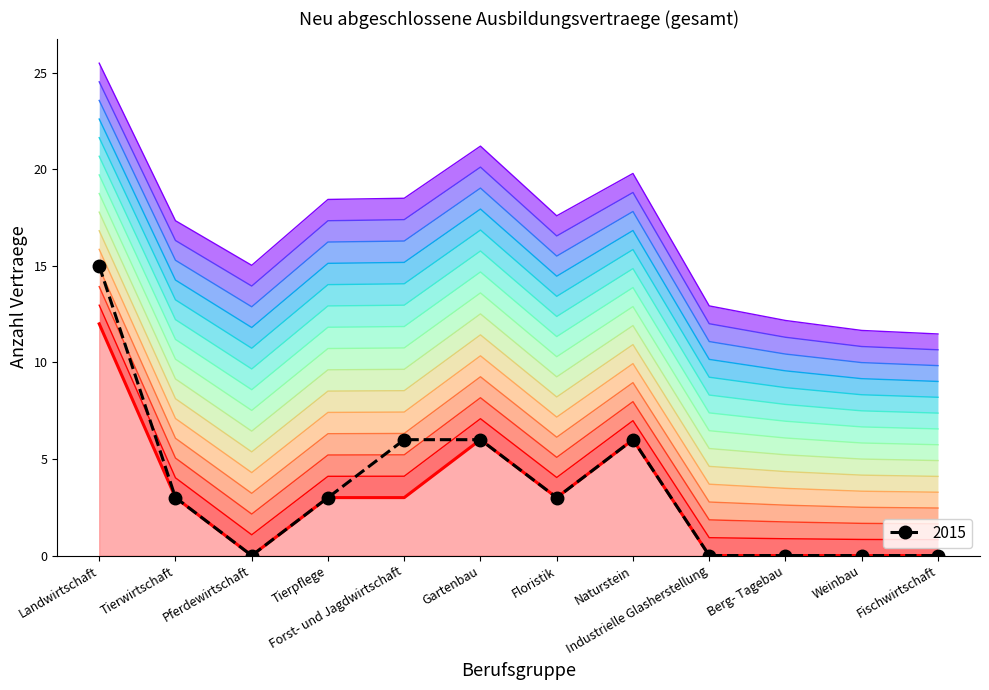

At which label is the value closest to 7?

Forst- und Jagdwirtschaft